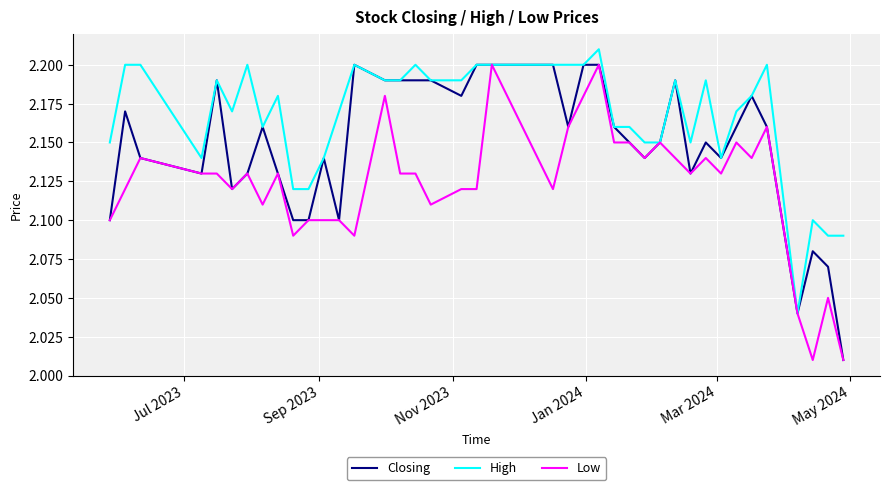

At how many categories does at least one series exceed 2?

40